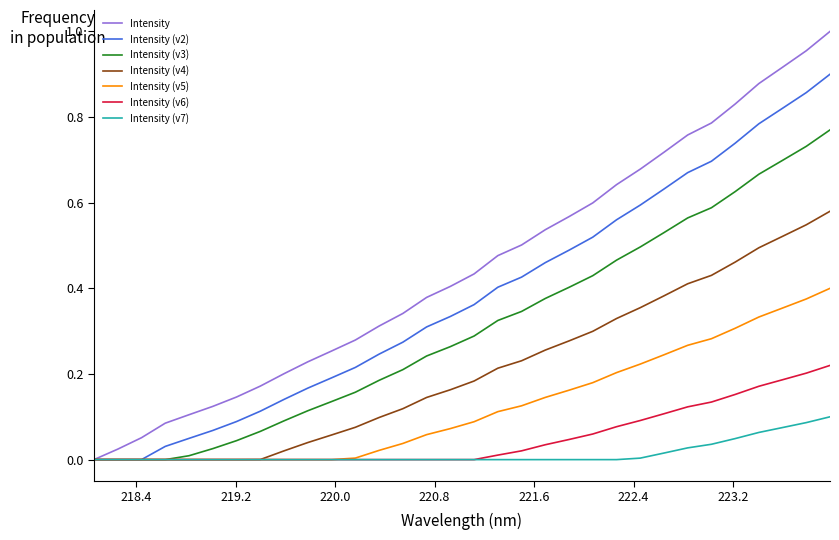

List the series in order of their peak value, lowest first.

Intensity (v7), Intensity (v6), Intensity (v5), Intensity (v4), Intensity (v3), Intensity (v2), Intensity